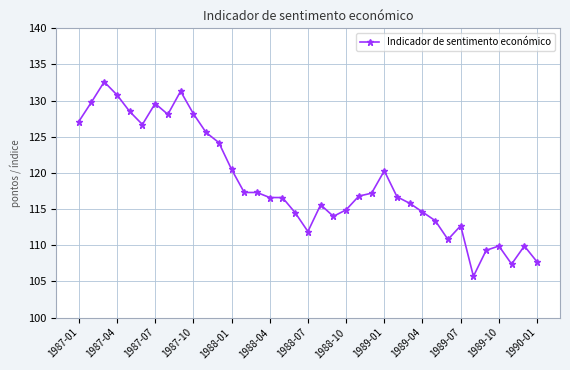

What is the value of the 24th point from the left?

117.2